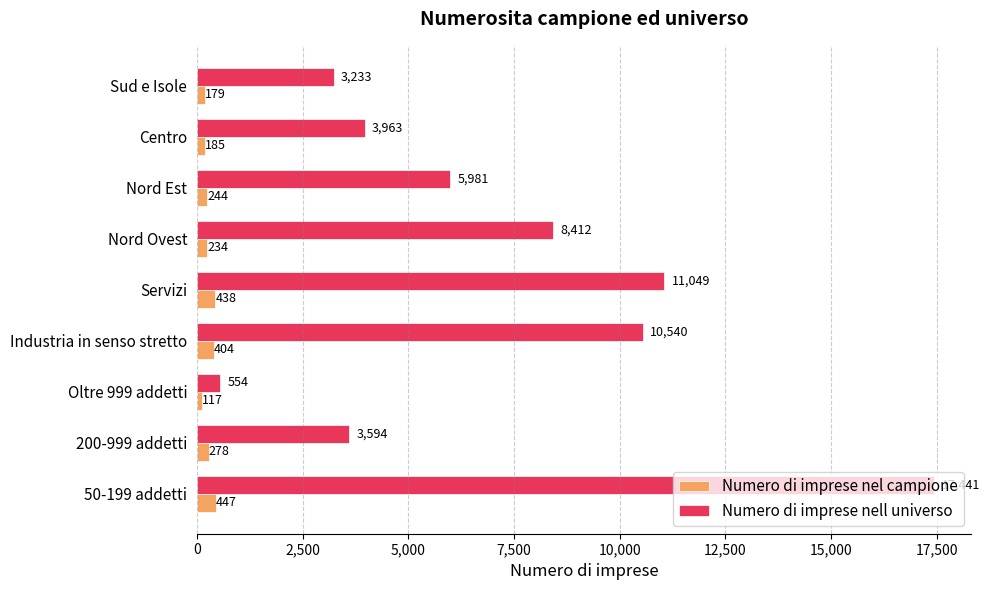

What is the spread (max minus min) of values at Servizi?

10611